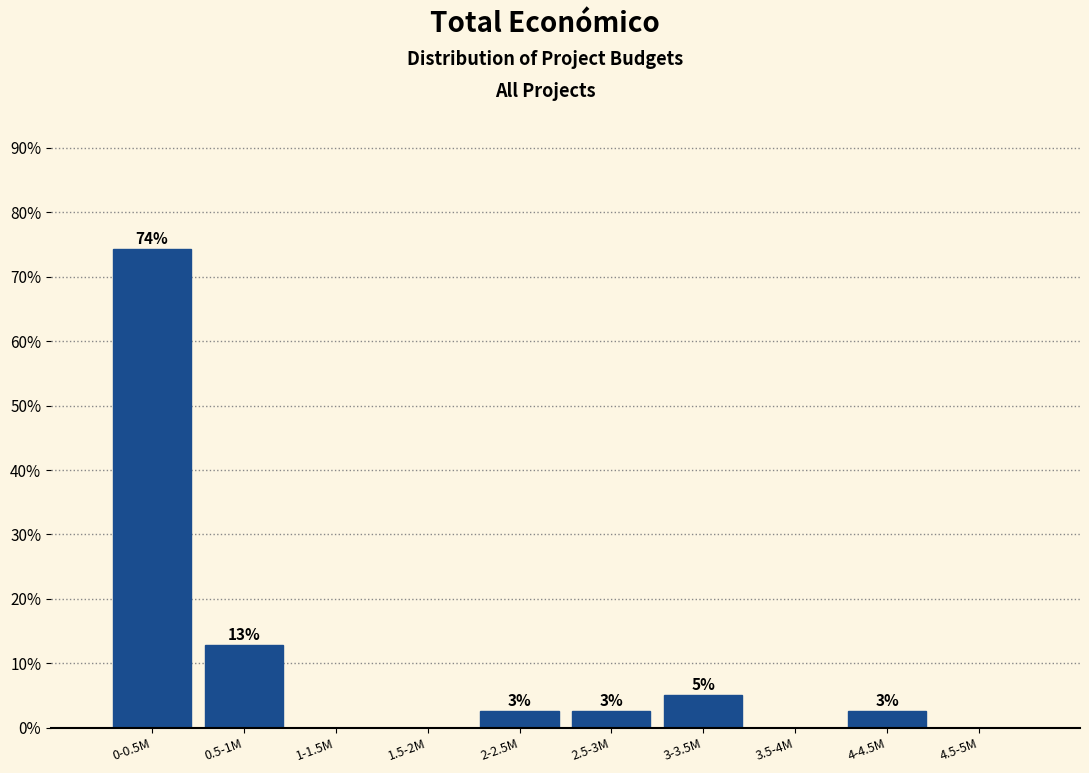

Are the bars horizontal?

No